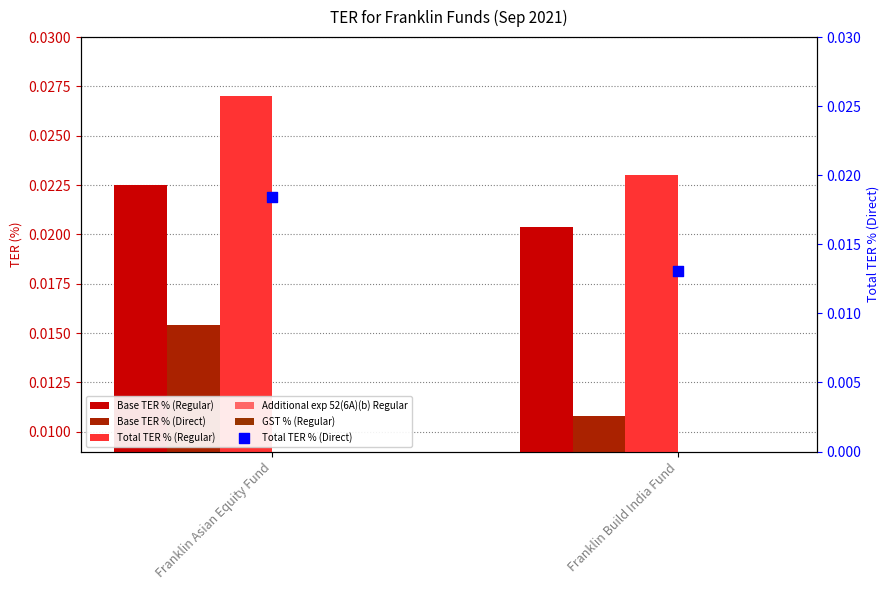

What are all the series names shown in the legend?

Base TER % (Regular), Base TER % (Direct), Total TER % (Regular), Additional exp 52(6A)(b) Regular, GST % (Regular), Total TER % (Direct)